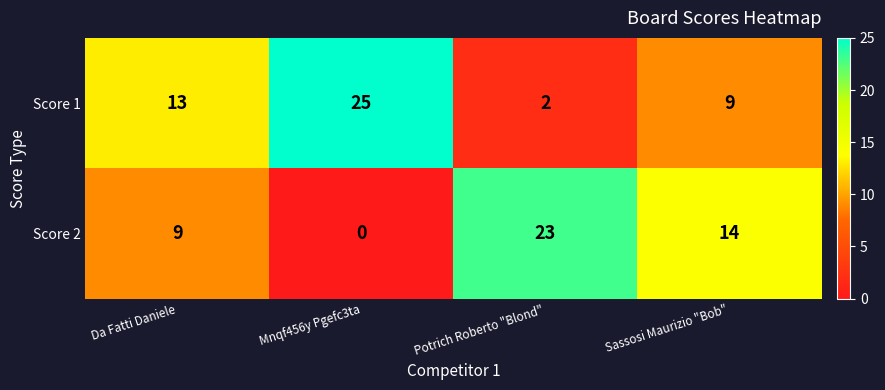

Is the value of Score 1 at Potrich Roberto "Blond" greater than the value of Score 2 at Sassosi Maurizio "Bob"?

No